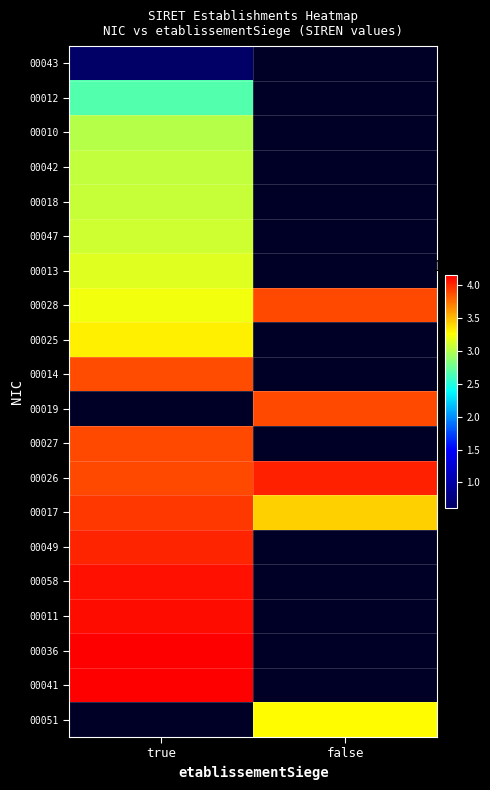

What value does the 00017 series have at false?

342772290.0